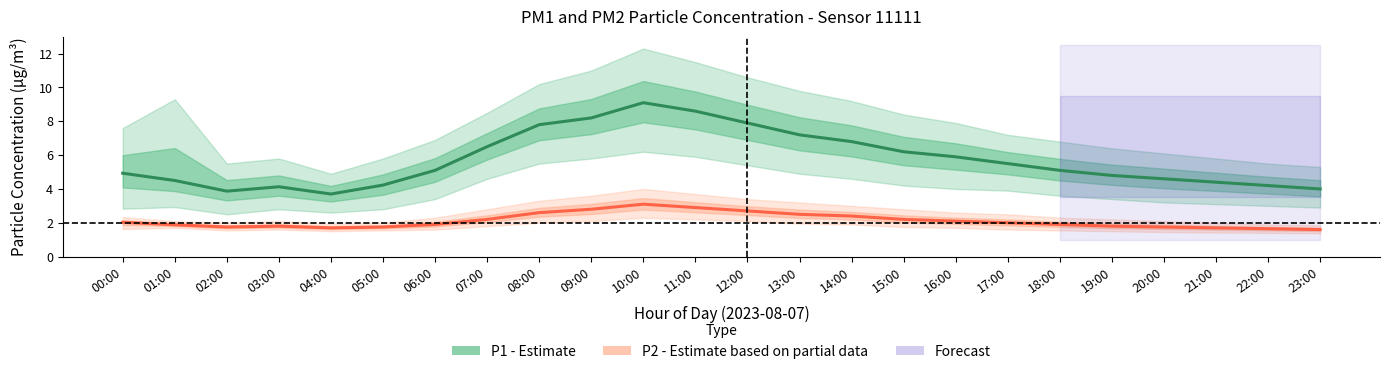

Reading left to right, extract all data points from this chart.

P1 (PM10): 4.9	4.5	3.9	4.1	3.7	4.2	5.1	6.5	7.8	8.2	9.1	8.6	7.9	7.2	6.8	6.2	5.9	5.5	5.1	4.8	4.6	4.4	4.2	4.0
P2 (PM2.5): 2.0	1.9	1.8	1.8	1.7	1.8	1.9	2.2	2.6	2.8	3.1	2.9	2.7	2.5	2.4	2.2	2.1	2.0	1.9	1.8	1.8	1.7	1.6	1.6